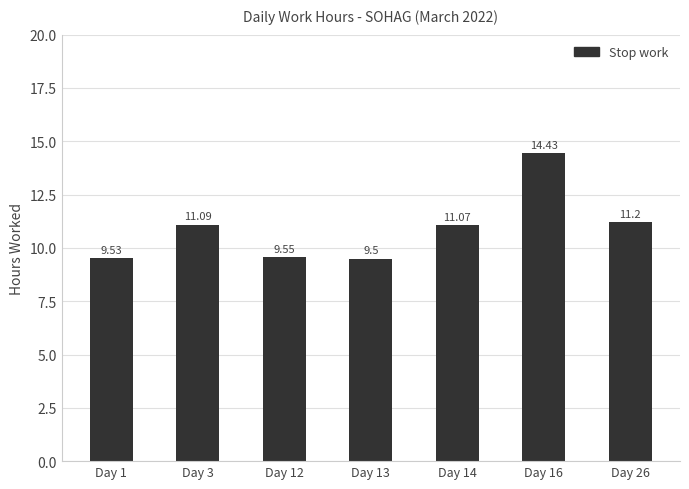

What is the minimum value shown in the chart?

9.5